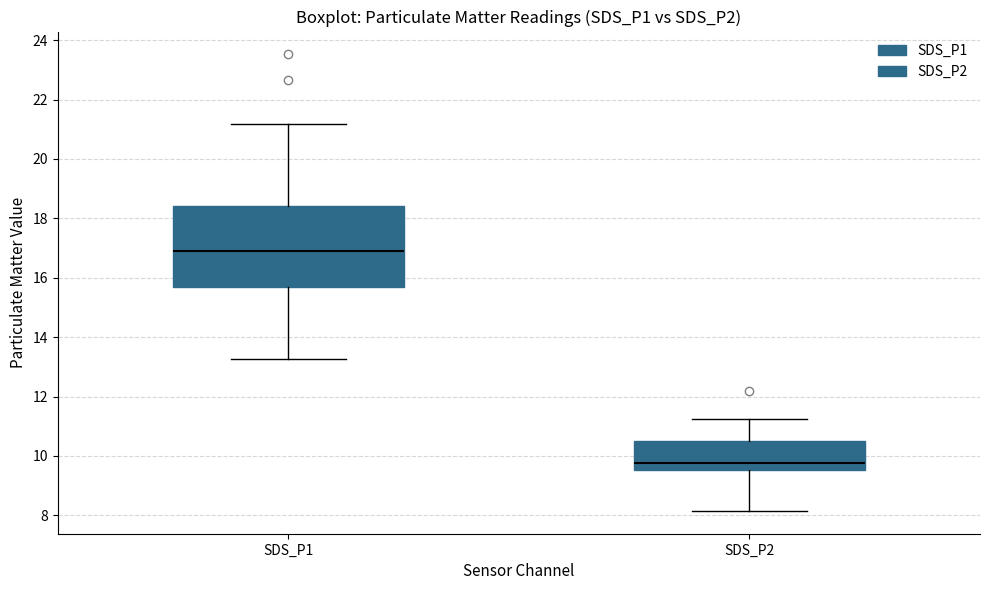

Which box is the tallest, from its lower edge to its upper edge?

SDS_P1